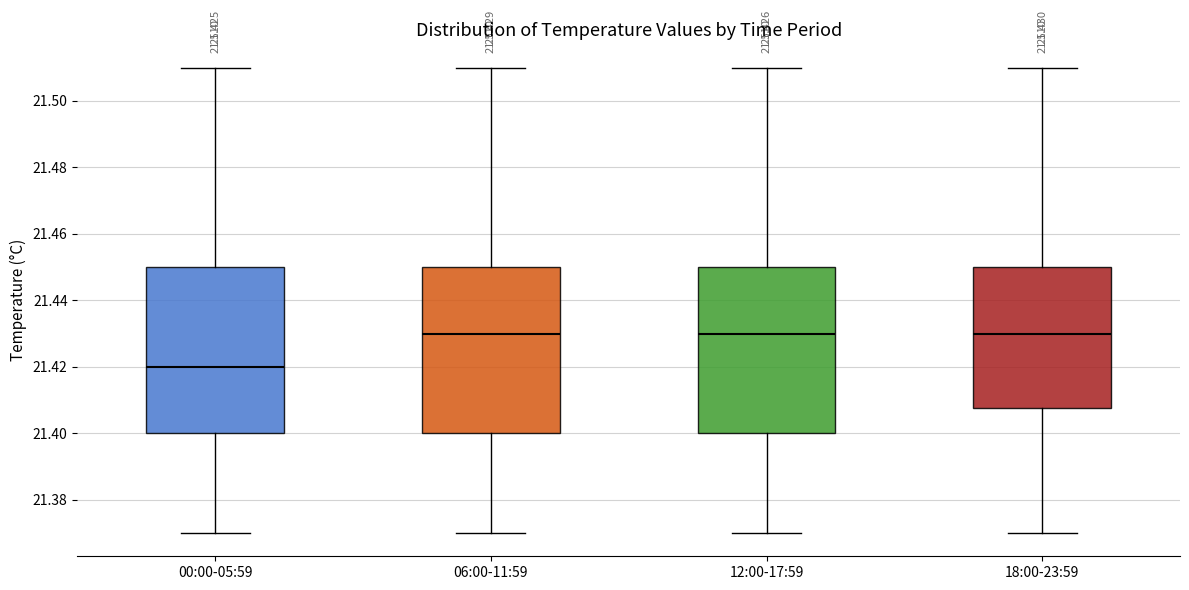

Which box has the lowest median line?

00:00-05:59